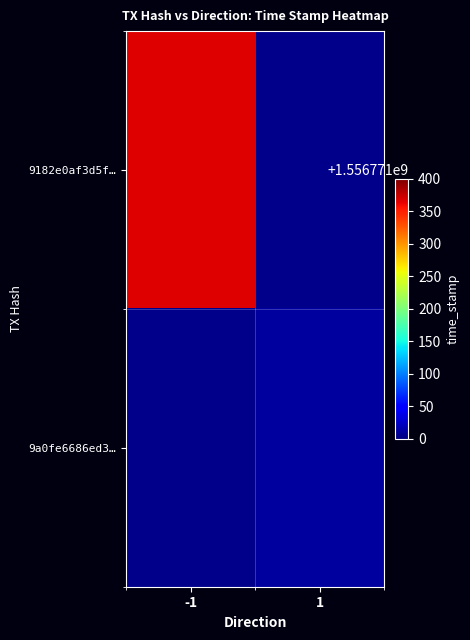

How many distinct data groups are displayed?

2